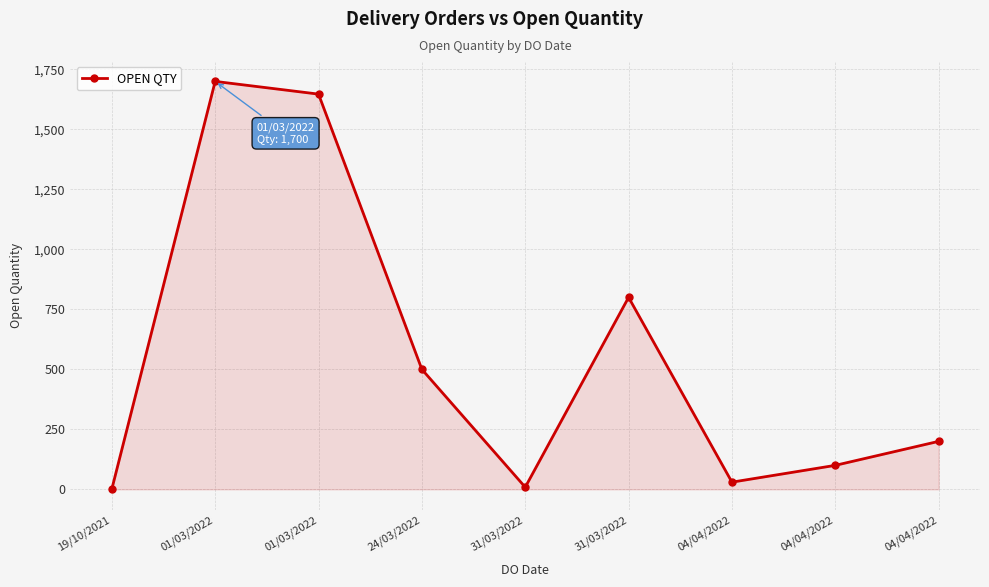

How many lines are shown in the chart?

1